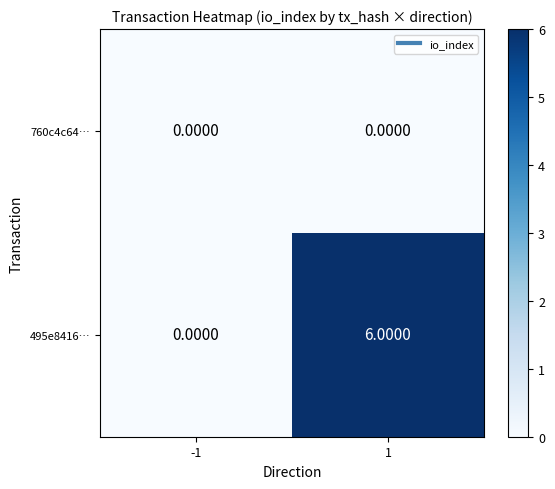

What is the average value of the 495e8416… series?

3